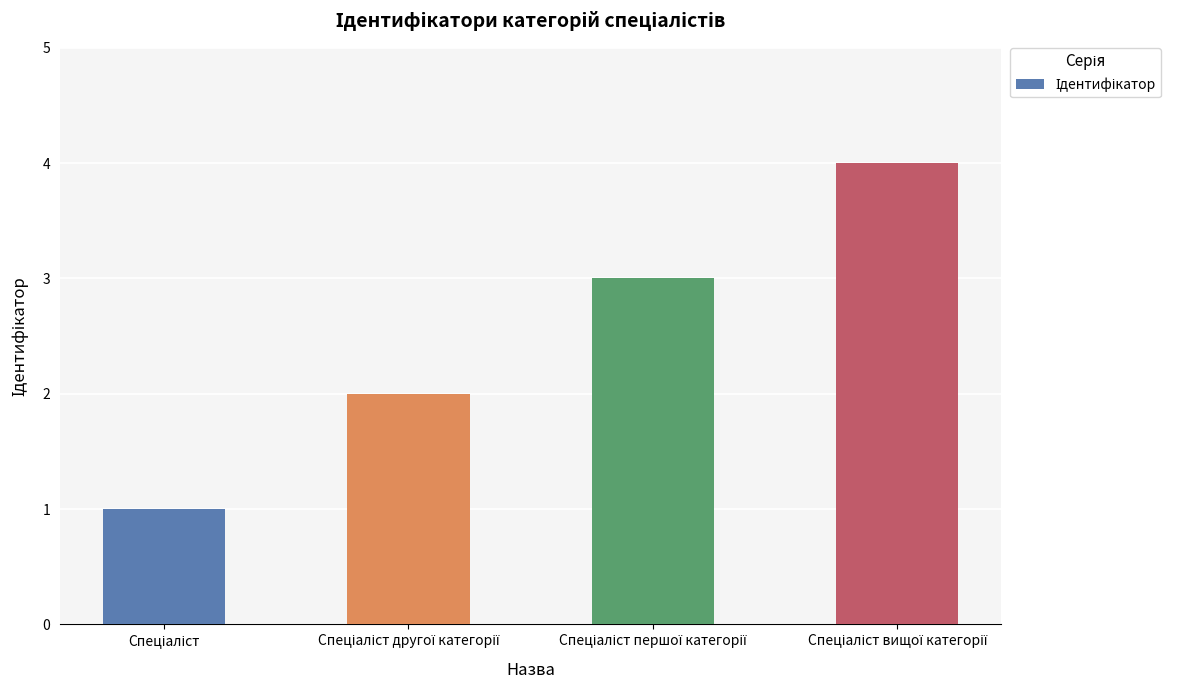

What is the sum of all values?

10